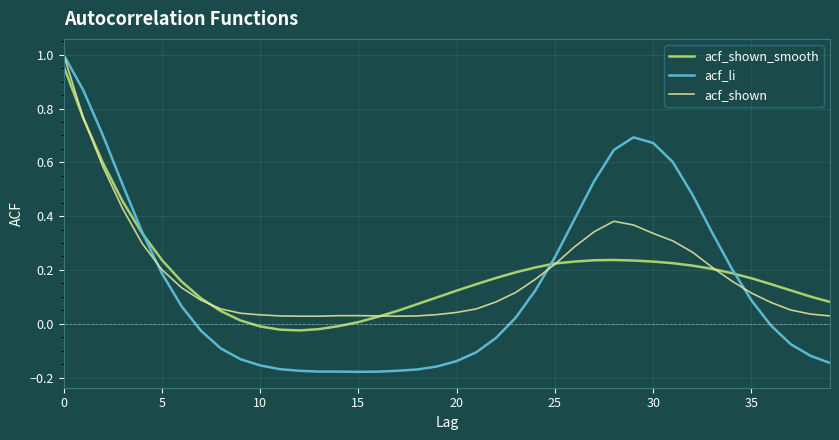

Which series has the largest range (max minus min)?

acf_li